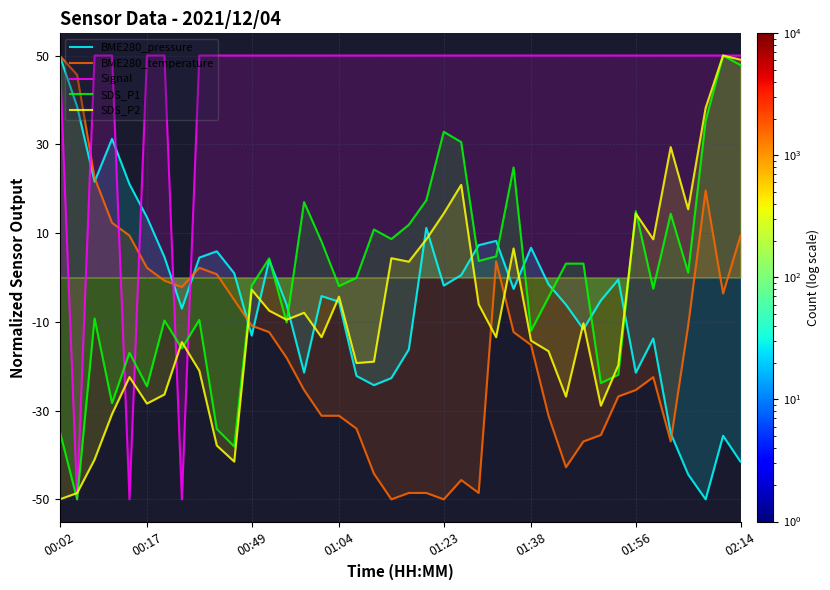

True or false: BME280_pressure and SDS_P1 cross at least once.

True